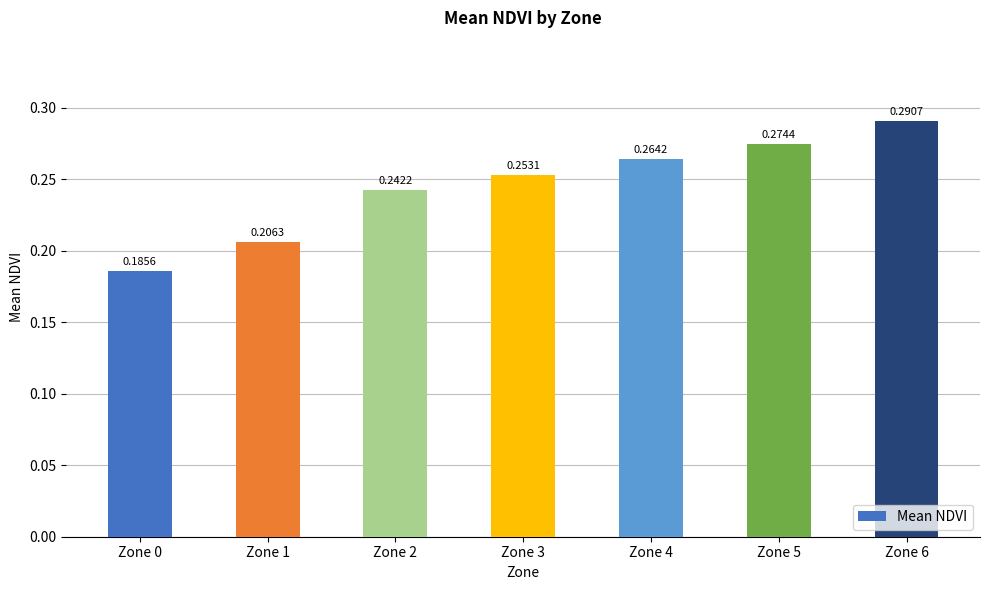

What is the difference between the maximum and minimum values?

0.1